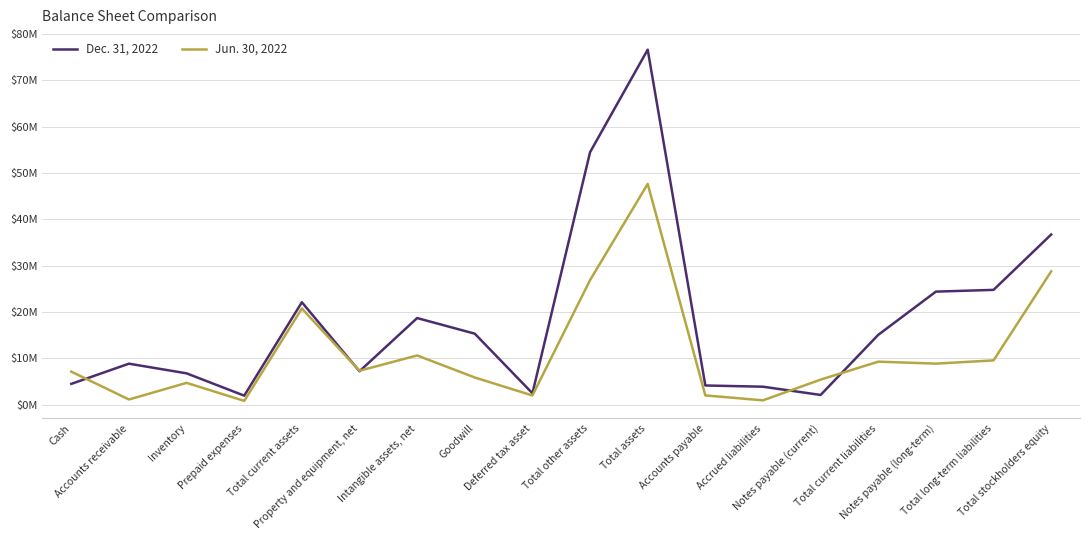

Reading left to right, transcribe all the data shown in this chart.

Dec. 31, 2022: Cash=4508161	Accounts receivable=8869297	Inventory=6779997	Prepaid expenses=1967088	Total current assets=22124543	Property and equipment, net=7231404	Intangible assets, net=18712409	Goodwill=15342089	Deferred tax asset=2479918	Total other assets=54512266	Total assets=76636809	Accounts payable=4162121	Accrued liabilities=3898318	Notes payable (current)=2117683	Total current liabilities=15094910	Notes payable (long-term)=24420152	Total long-term liabilities=24795704	Total stockholders equity=36746195
Jun. 30, 2022: Cash=7149806	Accounts receivable=1137637	Inventory=4725685	Prepaid expenses=840193	Total current assets=20764601	Property and equipment, net=7343783	Intangible assets, net=10641382	Goodwill=5887393	Deferred tax asset=2002759	Total other assets=26902259	Total assets=47666860	Accounts payable=2018541	Accrued liabilities=955327	Notes payable (current)=5424752	Total current liabilities=9302756	Notes payable (long-term)=8876949	Total long-term liabilities=9577360	Total stockholders equity=28786744